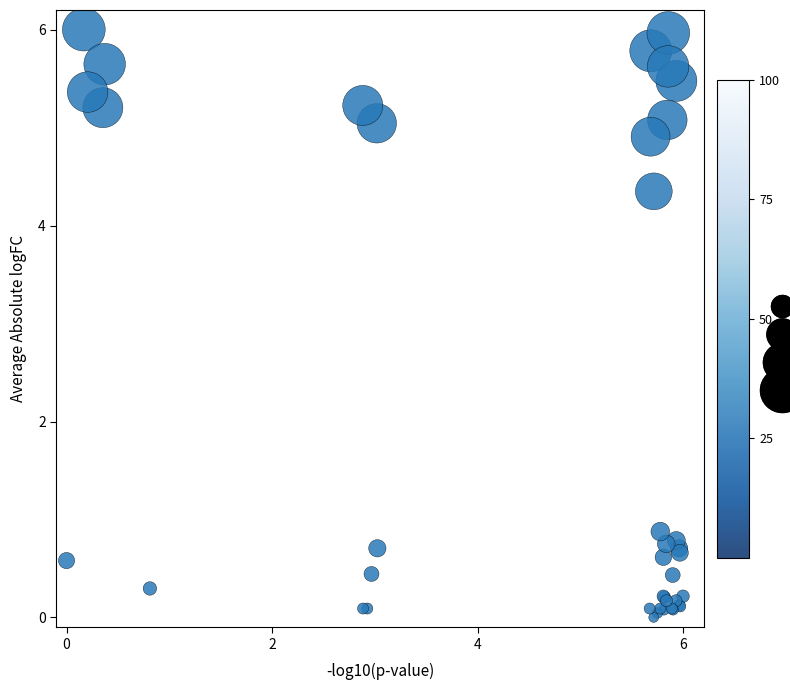

What Y value in the scatter plot is closest to 3?

4.3